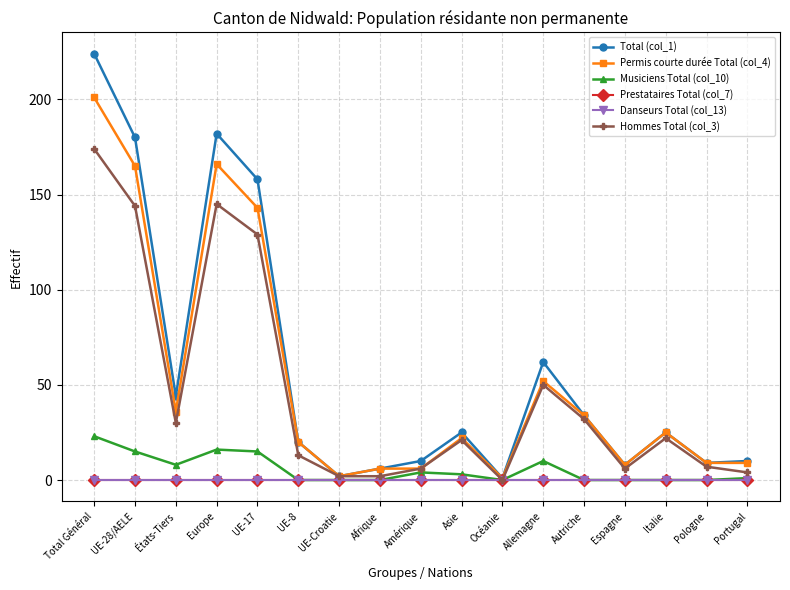

What is the sum of all Musiciens Total (col_10) values?

95